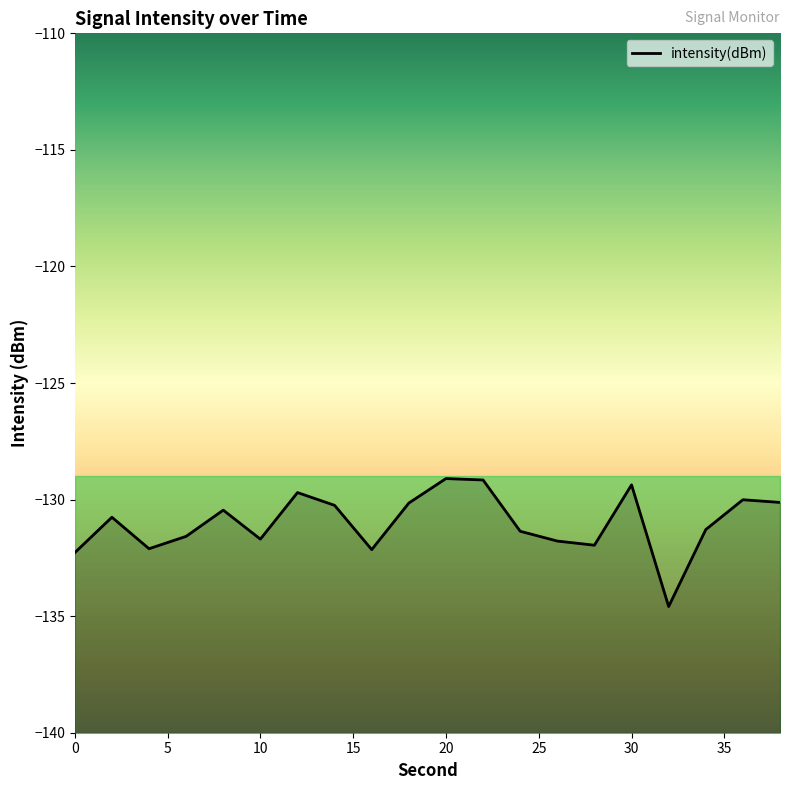

What is the smallest value displayed?

-134.6